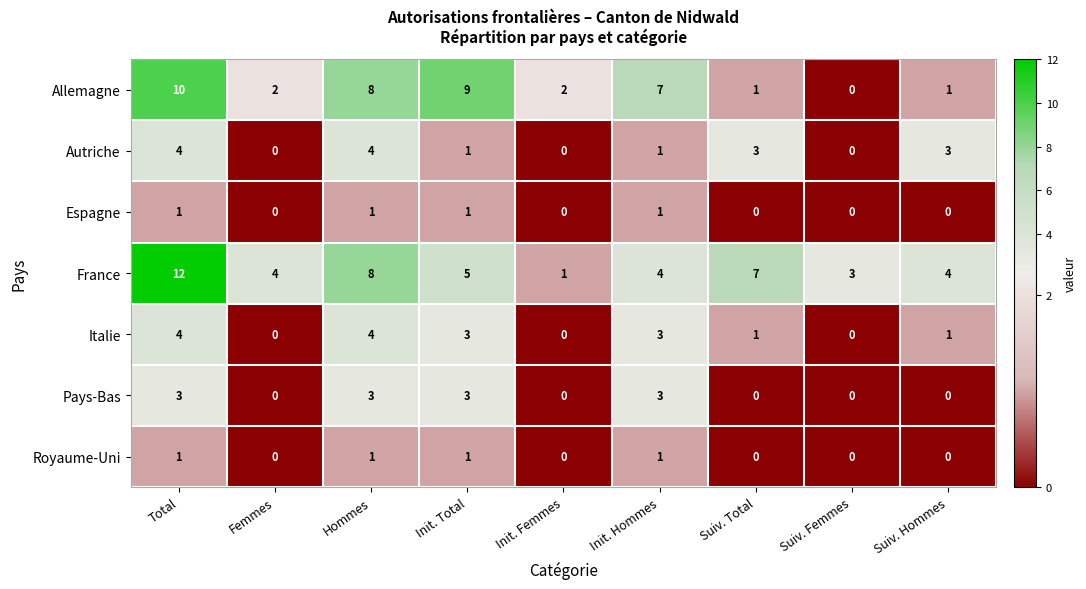

What is the difference between the maximum and minimum values in the France series?

11